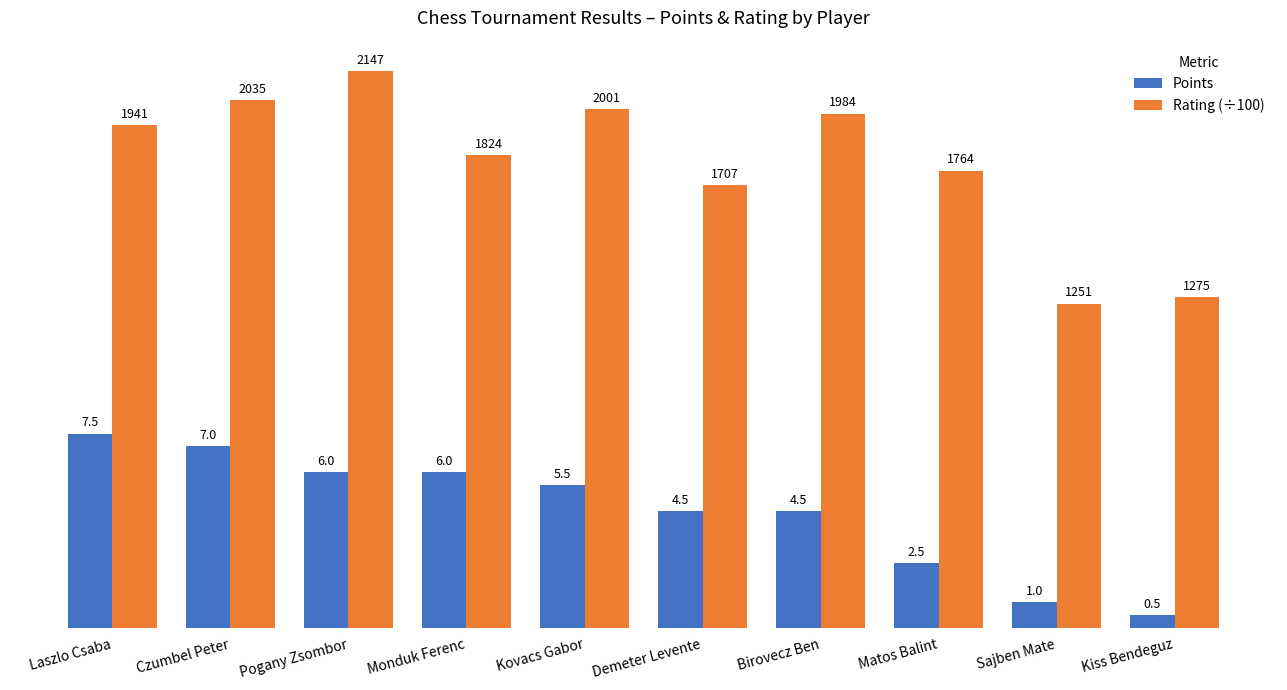

How many groups of bars are there?

10